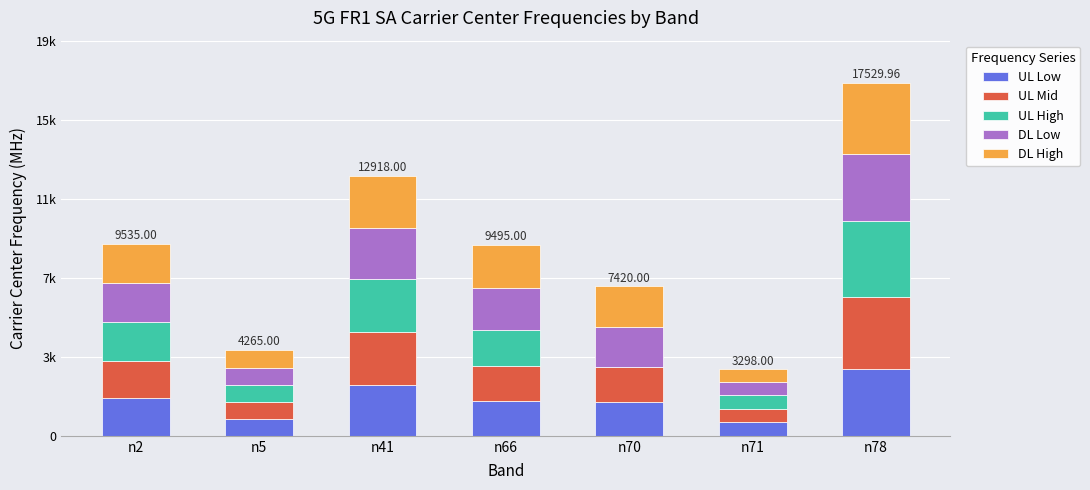

What are all the series names shown in the legend?

UL Low, UL Mid, UL High, DL Low, DL High